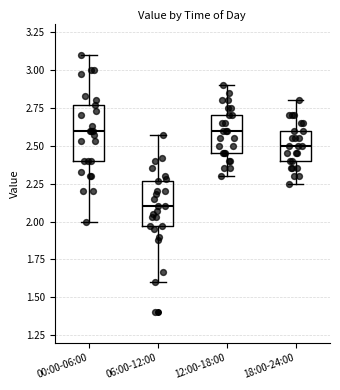

Comparing the boxes themselves (not the whiskers), which one is the tallest?

00:00-06:00